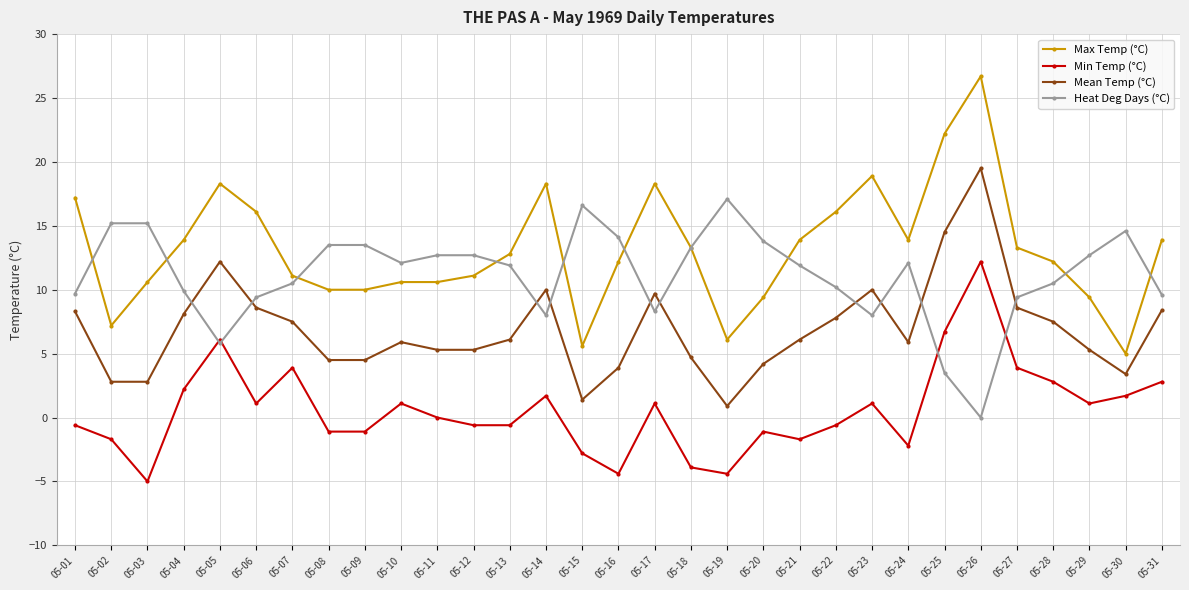

Which series has the widest spread of values?

Max Temp (°C)